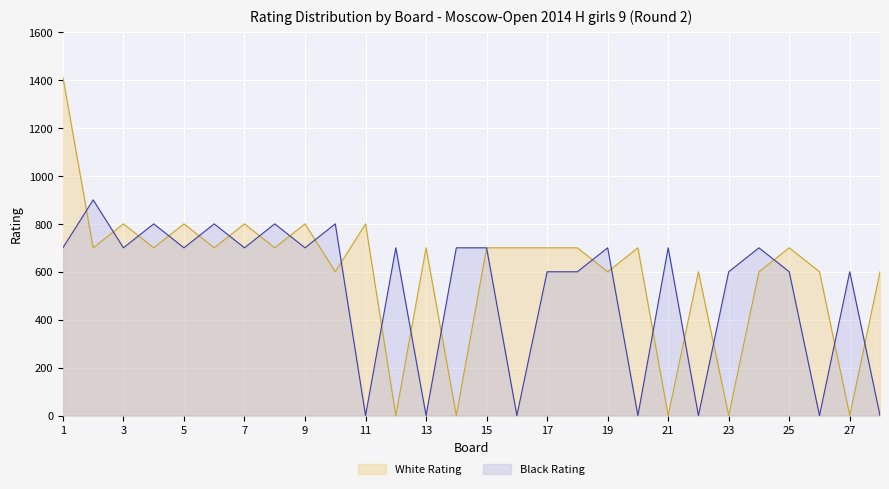

What is the sum of the White Rating values at 13 and 9?

1500